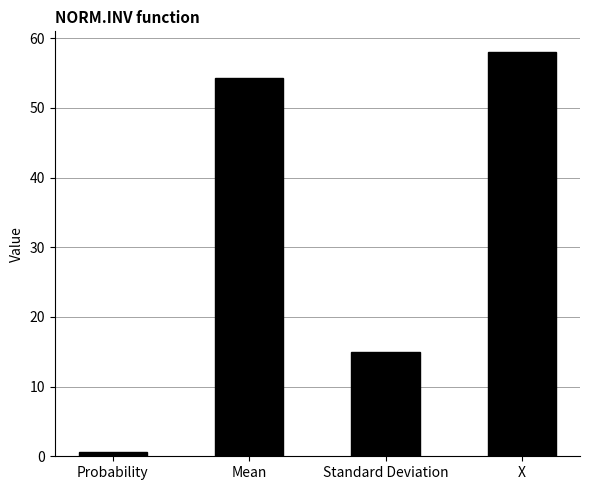

What is the difference between the values at Probability and Standard Deviation?

14.4